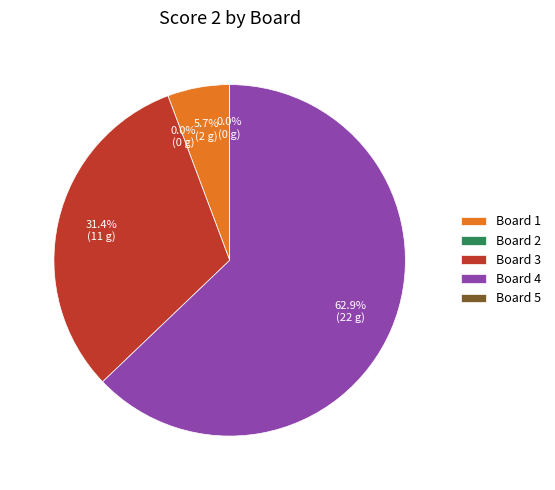

To the nearest percent, what is the difference between the largest and smallest slice percentages?

63%